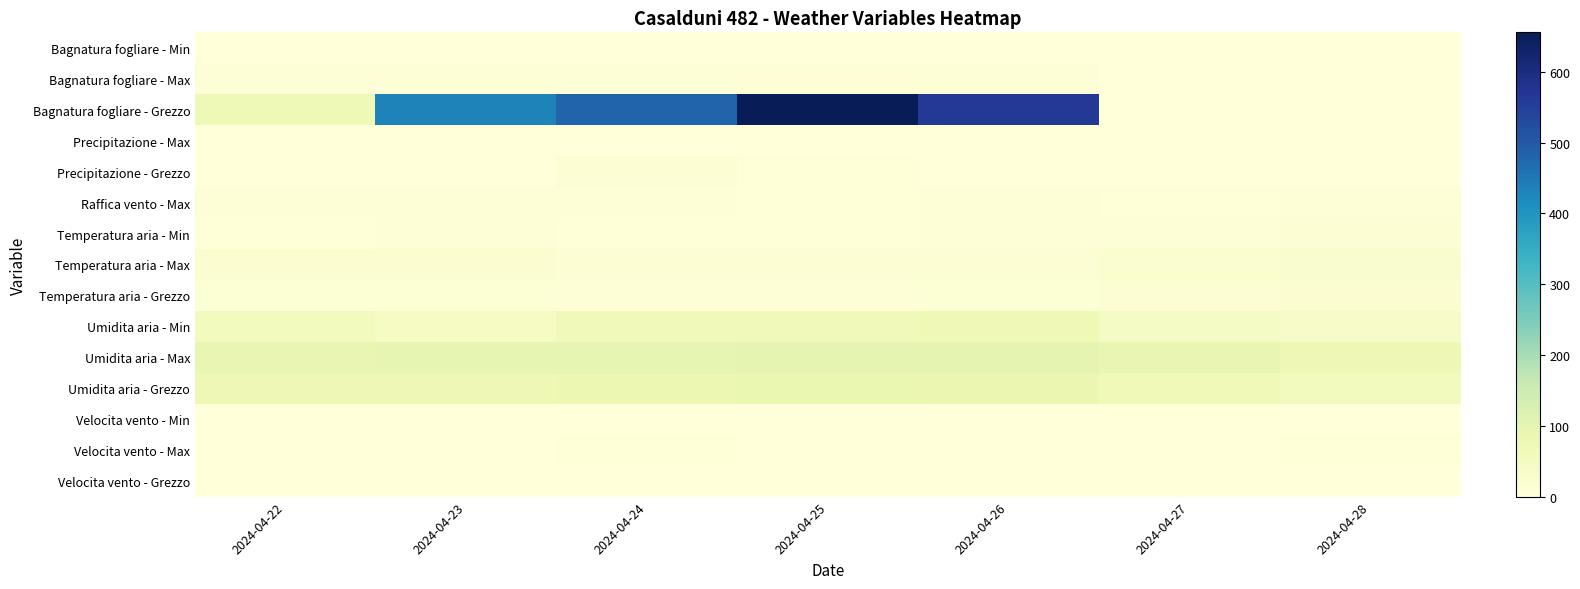

Reading right to left, list all the values displayed in this chart.

Bagnatura fogliare - Min: 2024-04-28=0.0	2024-04-27=0.0	2024-04-26=0.0	2024-04-25=0.0	2024-04-24=0.0	2024-04-23=0.0	2024-04-22=0.0
Bagnatura fogliare - Max: 2024-04-28=0.0	2024-04-27=0.0	2024-04-26=10.0	2024-04-25=10.0	2024-04-24=10.0	2024-04-23=10.0	2024-04-22=10.0
Bagnatura fogliare - Grezzo: 2024-04-28=0.0	2024-04-27=0.0	2024-04-26=563.5	2024-04-25=655.7	2024-04-24=479.4	2024-04-23=431.6	2024-04-22=71.6
Precipitazione - Max: 2024-04-28=0.0	2024-04-27=0.0	2024-04-26=0.2	2024-04-25=1.4	2024-04-24=1.6	2024-04-23=0.0	2024-04-22=0.0
Precipitazione - Grezzo: 2024-04-28=0.0	2024-04-27=0.0	2024-04-26=0.6	2024-04-25=4.8	2024-04-24=13.2	2024-04-23=0.0	2024-04-22=0.0
Raffica vento - Max: 2024-04-28=5.9	2024-04-27=4.2	2024-04-26=5.5	2024-04-25=5.1	2024-04-24=6.6	2024-04-23=8.1	2024-04-22=5.7
Temperatura aria - Min: 2024-04-28=12.9	2024-04-27=6.9	2024-04-26=6.9	2024-04-25=3.6	2024-04-24=5.1	2024-04-23=7.2	2024-04-22=4.6
Temperatura aria - Max: 2024-04-28=23.8	2024-04-27=21.3	2024-04-26=15.2	2024-04-25=13.8	2024-04-24=13.1	2024-04-23=16.1	2024-04-22=17.4
Temperatura aria - Grezzo: 2024-04-28=18.4	2024-04-27=14.7	2024-04-26=10.7	2024-04-25=8.3	2024-04-24=7.8	2024-04-23=10.7	2024-04-22=11.3
Umidita aria - Min: 2024-04-28=38.0	2024-04-27=43.0	2024-04-26=72.0	2024-04-25=64.0	2024-04-24=65.0	2024-04-23=44.0	2024-04-22=58.0
Umidita aria - Max: 2024-04-28=75.0	2024-04-27=91.0	2024-04-26=98.0	2024-04-25=98.0	2024-04-24=97.0	2024-04-23=97.0	2024-04-22=91.0
Umidita aria - Grezzo: 2024-04-28=57.1	2024-04-27=68.6	2024-04-26=87.0	2024-04-25=88.2	2024-04-24=83.3	2024-04-23=76.6	2024-04-22=75.5
Velocita vento - Min: 2024-04-28=0.8	2024-04-27=0.4	2024-04-26=0.3	2024-04-25=0.3	2024-04-24=0.4	2024-04-23=0.4	2024-04-22=0.4
Velocita vento - Max: 2024-04-28=2.9	2024-04-27=2.5	2024-04-26=2.0	2024-04-25=2.3	2024-04-24=3.0	2024-04-23=2.4	2024-04-22=2.4
Velocita vento - Grezzo: 2024-04-28=1.5	2024-04-27=1.2	2024-04-26=1.0	2024-04-25=0.9	2024-04-24=1.0	2024-04-23=1.2	2024-04-22=1.2